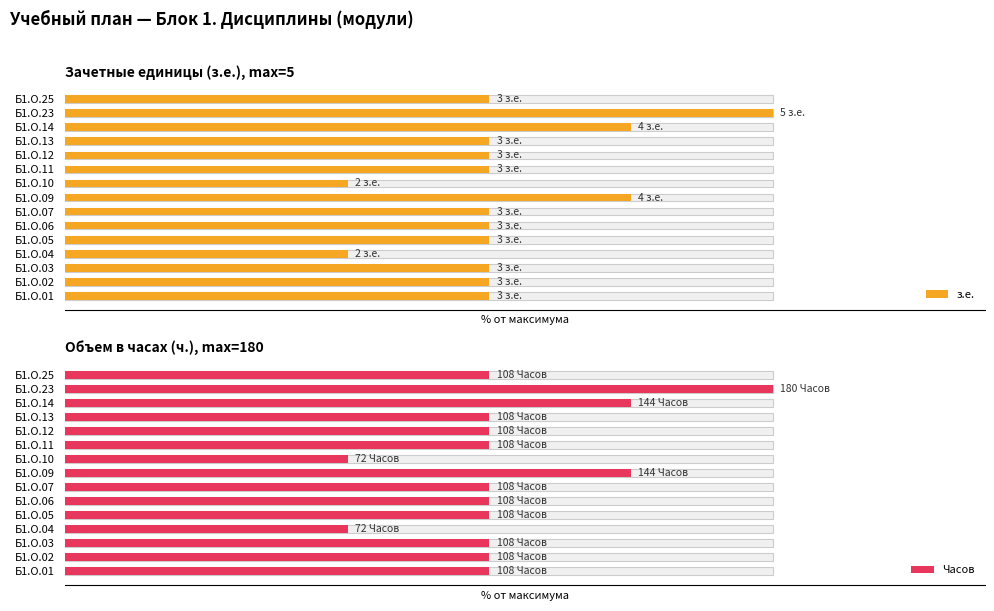

Is the value of Часов at Б1.О.13 greater than the value of з.е. at Б1.О.10?

Yes